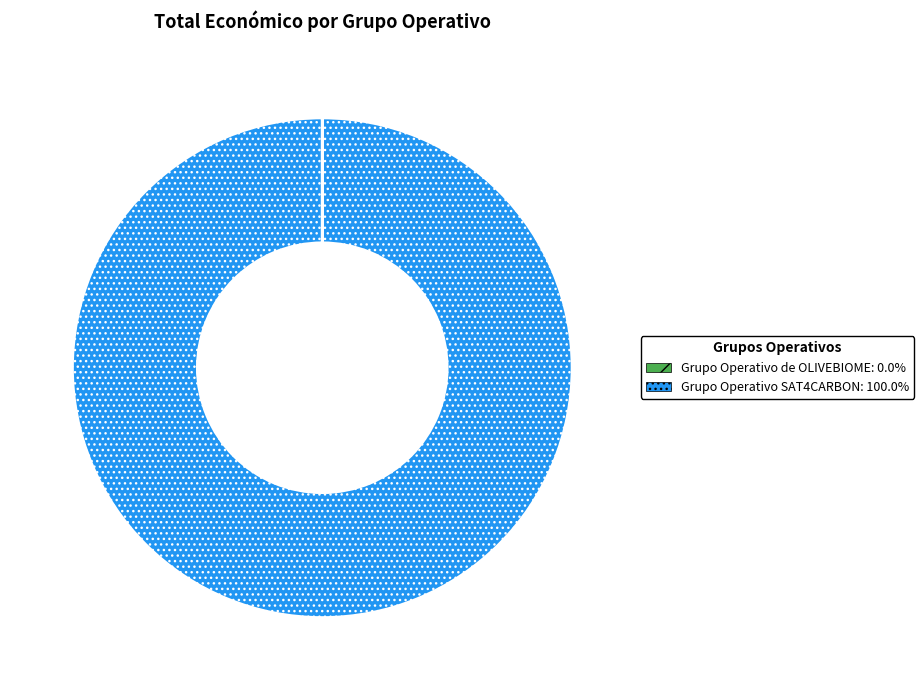

Does any single category account for the majority?

Yes